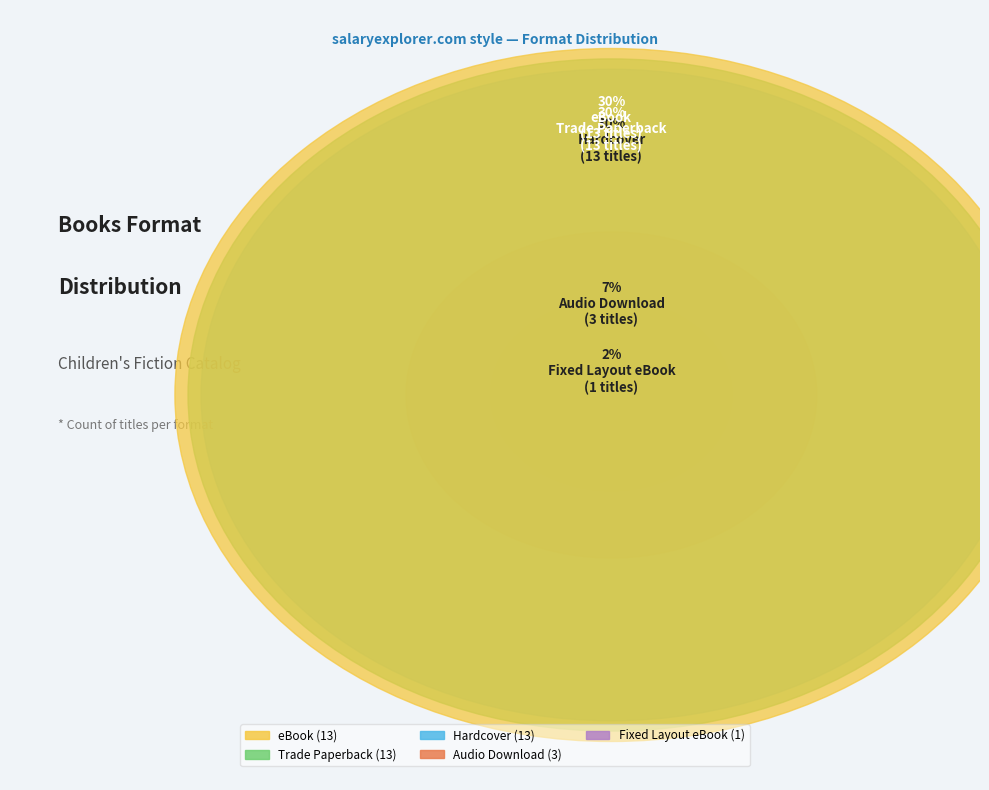

True or false: Hardcover accounts for 20% of the total.

False